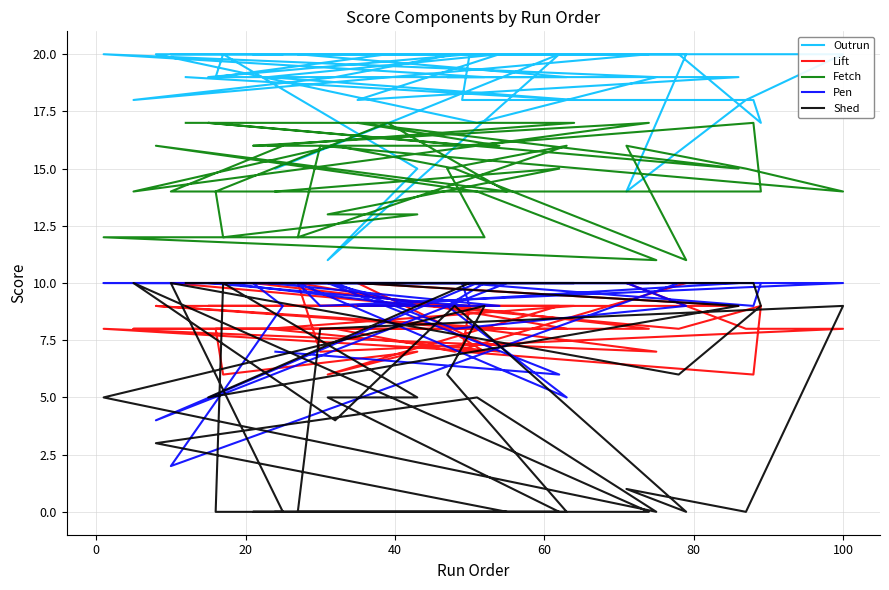

True or false: Shed and Outrun cross at least once.

False